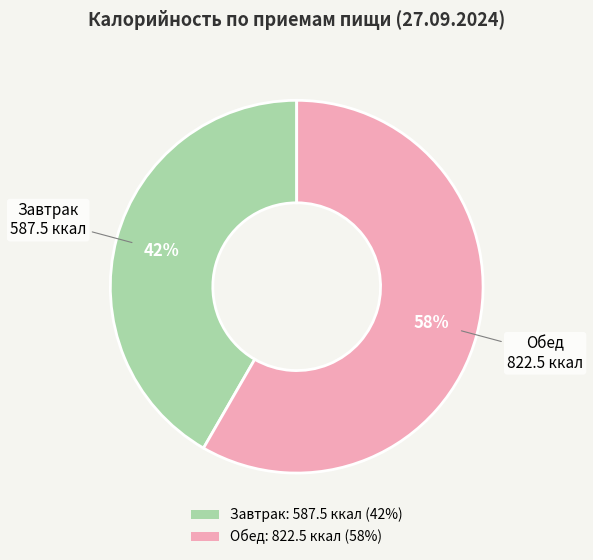

Between Завтрак and Обед, which is larger?

Обед